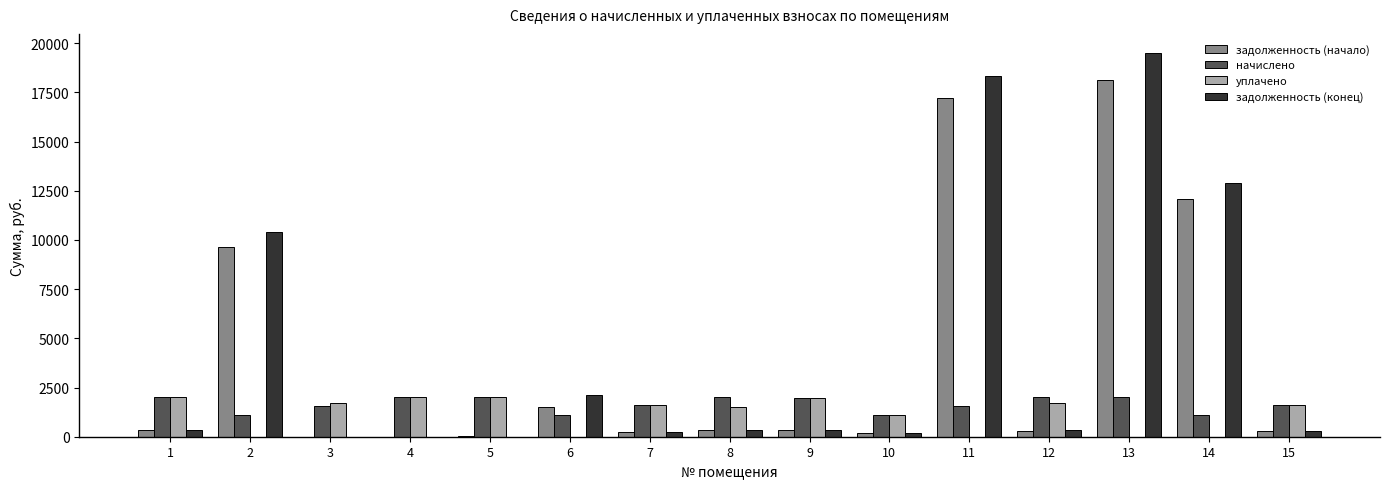

The value of начислено at 8 is 2016.1. True or false?

True